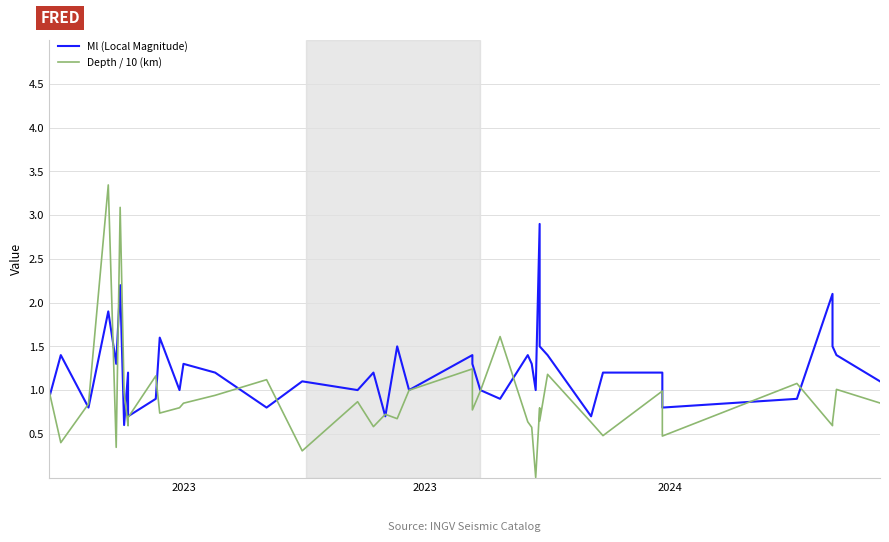

Reading left to right, what are all the values shown in this chart?

Ml (Local Magnitude): 0.9	1.4	0.8	1.9	1.3	2.2	0.6	1.2	0.7	0.9	1.6	1.0	1.3	1.2	0.8	1.1	1.0	1.2	0.7	1.5	1.0	1.4	1.3	1.0	0.9	1.4	1.3	1.0	2.9	1.5	1.4	0.7	1.2	1.2	0.8	0.9	2.1	1.5	1.4	1.1
Depth / 10 (km): 1.0	0.4	0.8	3.3	0.3	3.1	1.0	0.6	0.7	1.2	0.7	0.8	0.8	0.9	1.1	0.3	0.9	0.6	0.7	0.7	1.0	1.2	0.8	1.0	1.6	0.6	0.6	0.0	0.8	0.6	1.2	0.6	0.5	1.0	0.5	1.1	0.6	0.6	1.0	0.9